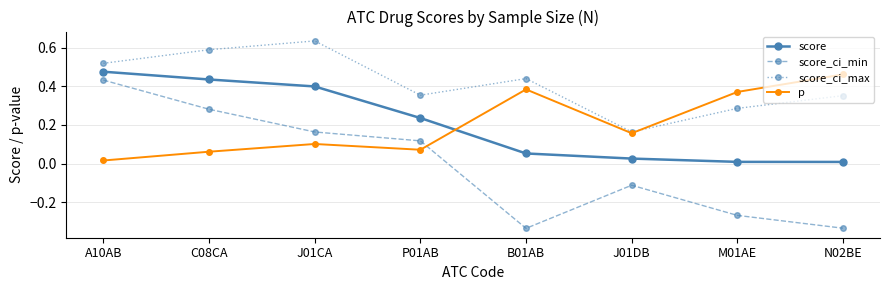

Which label corresponds to the largest value in the chart?

J01CA